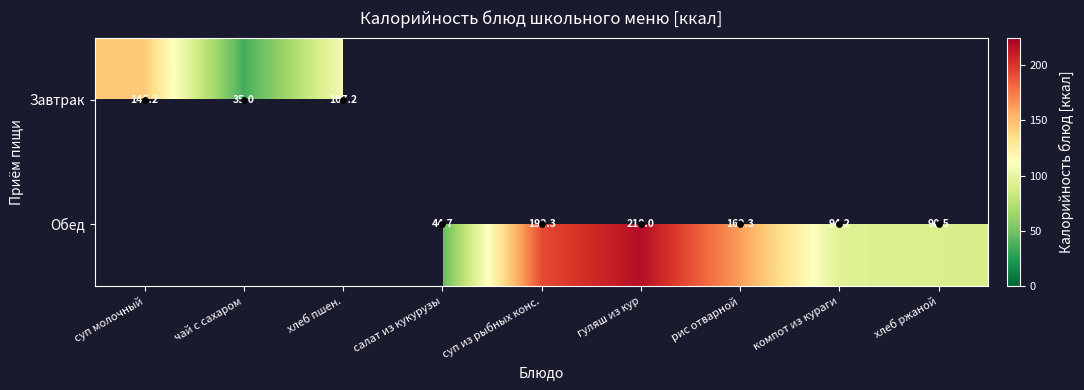

At which label does Обед reach its peak?

гуляш из кур